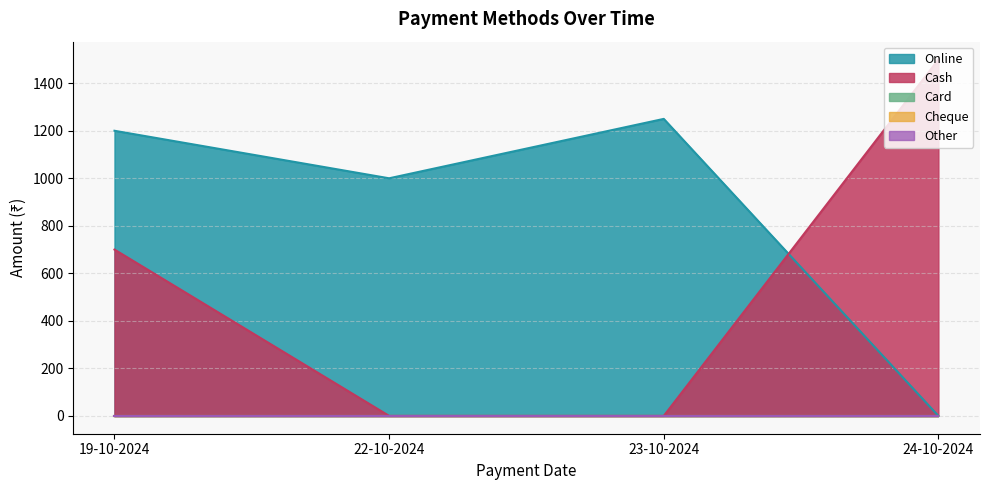

Does the chart have visible grid lines?

Yes